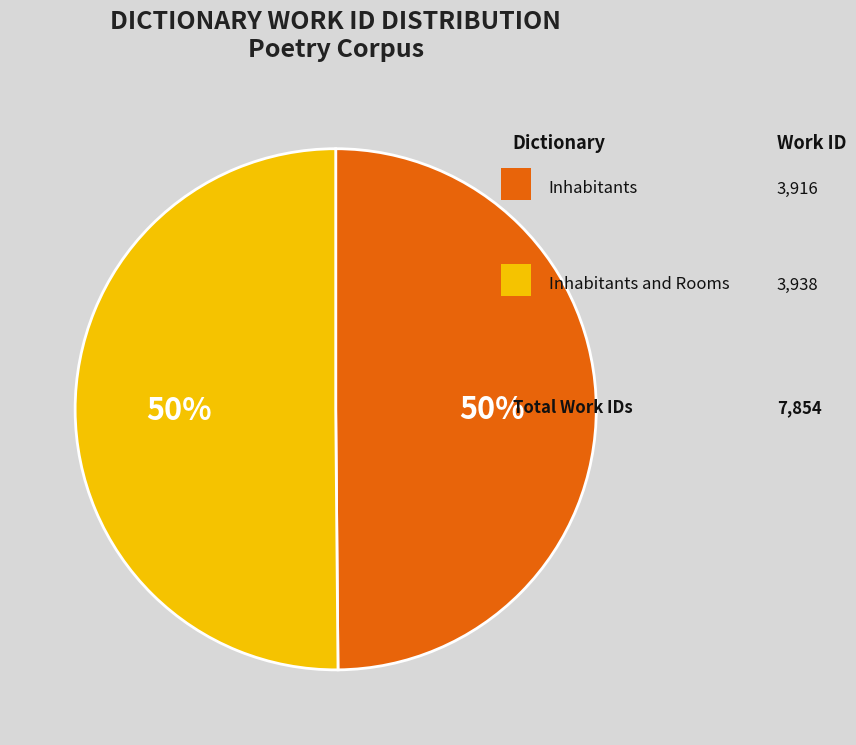

To the nearest percent, what is the average slice percentage?

50%